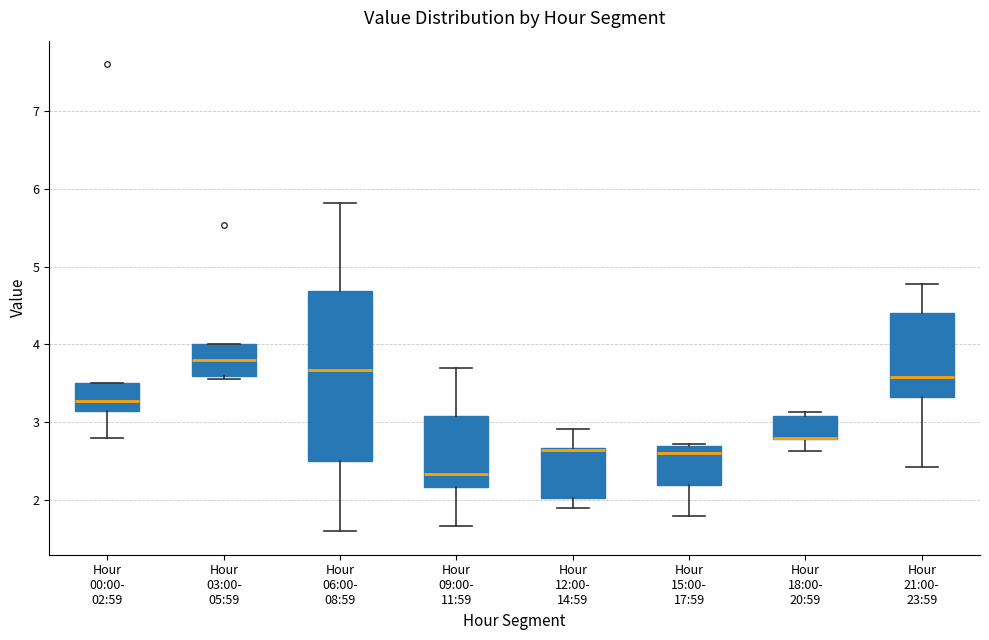

Where does the median line of the box for Hour 00:00- 02:59 sit on the y-axis? The values are not printed on the chart, so give them approximately, as read against the axis.

3.3